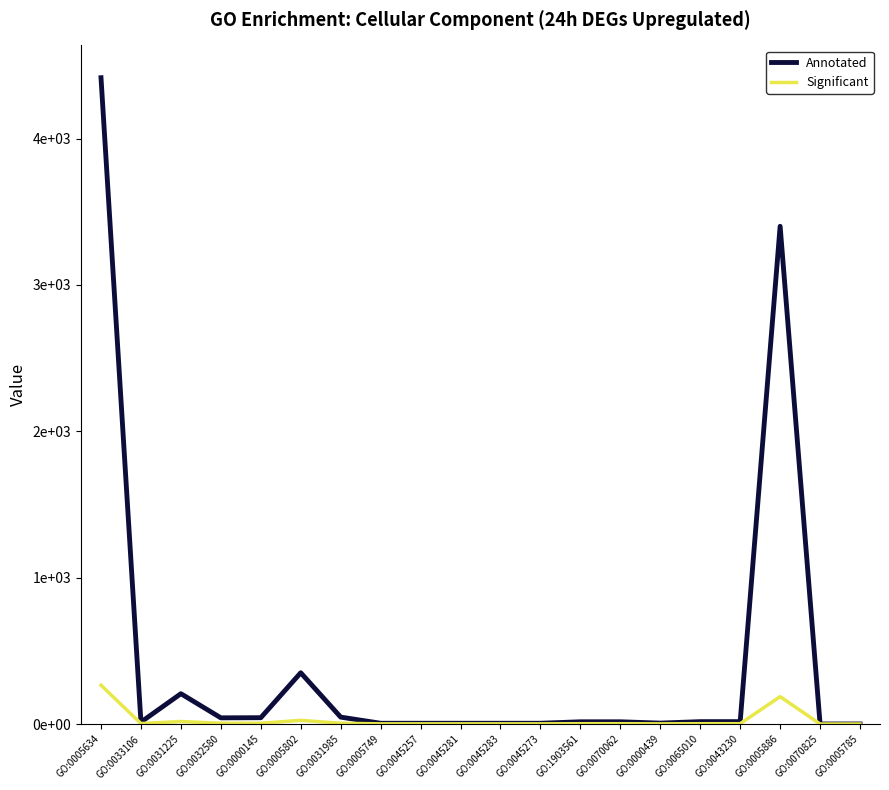

At how many categories does at least one series exceed 758?

2